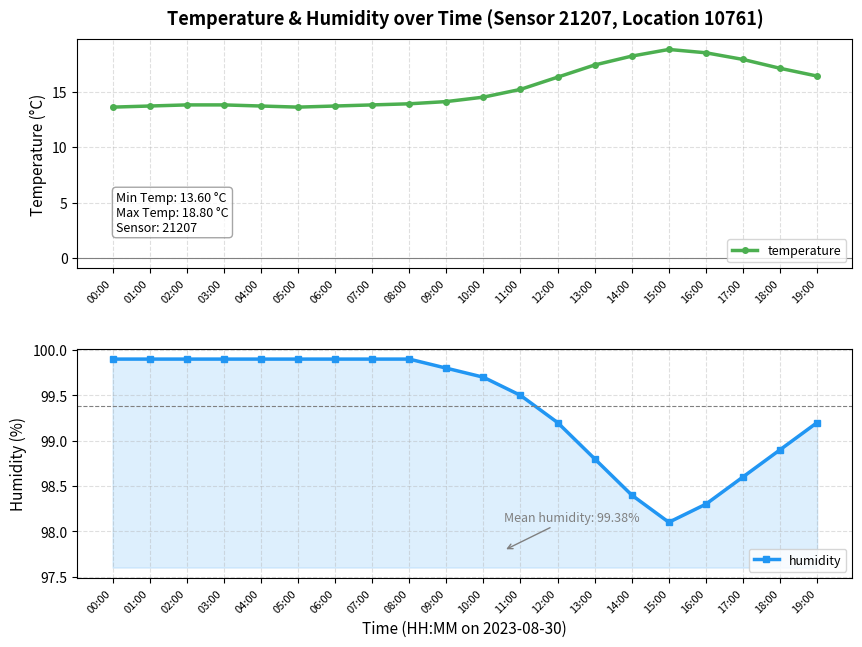

True or false: temperature and humidity intersect in this chart.

False